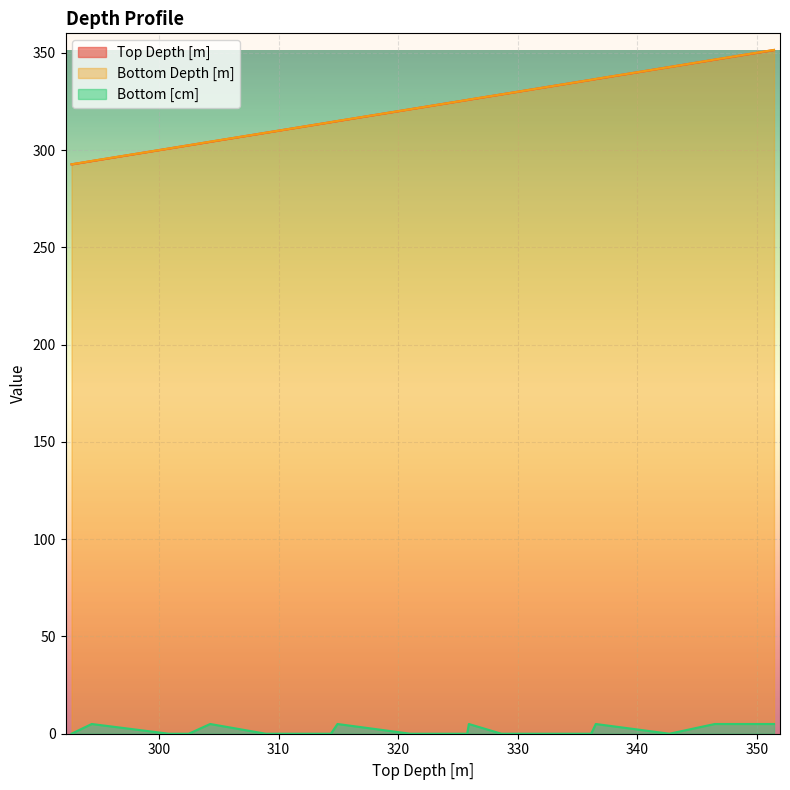

Between 328.63 and 308.92, which is larger?

328.63